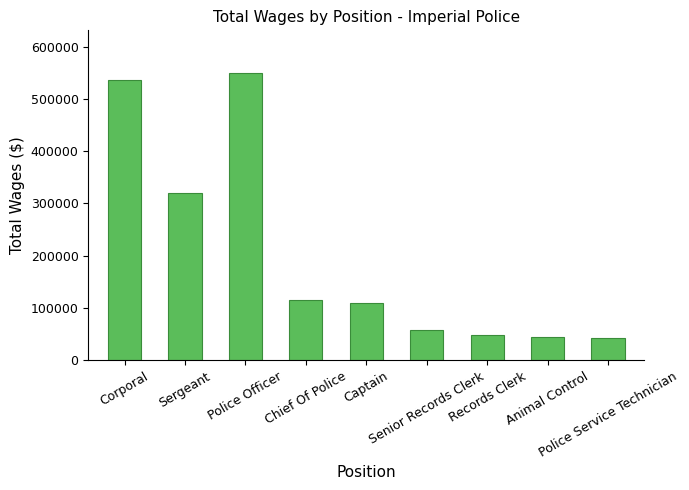

Reading left to right, extract all data points from this chart.

536398	320858	548992	114662	110301	57758	48506	45132	42541